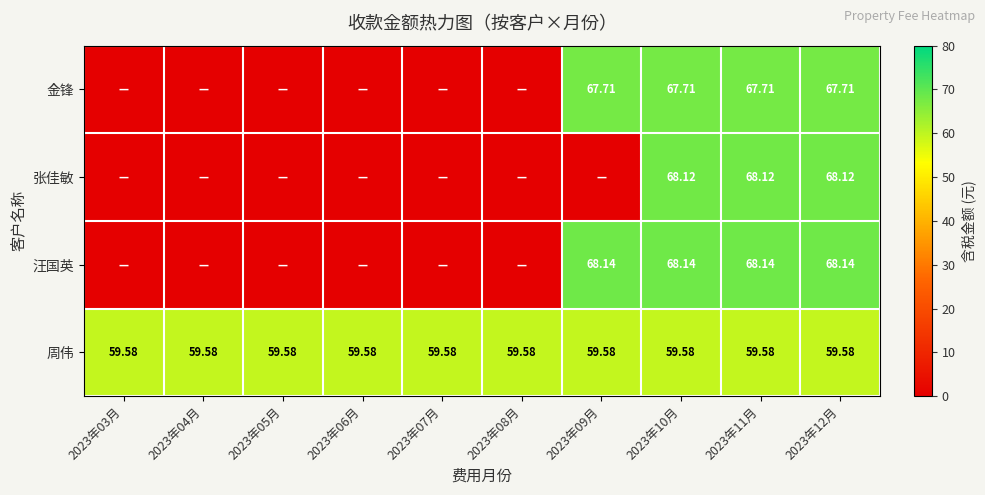

Rank the series at 2023年10月 from lowest to highest value.

周伟, 金锋, 张佳敏, 汪国英